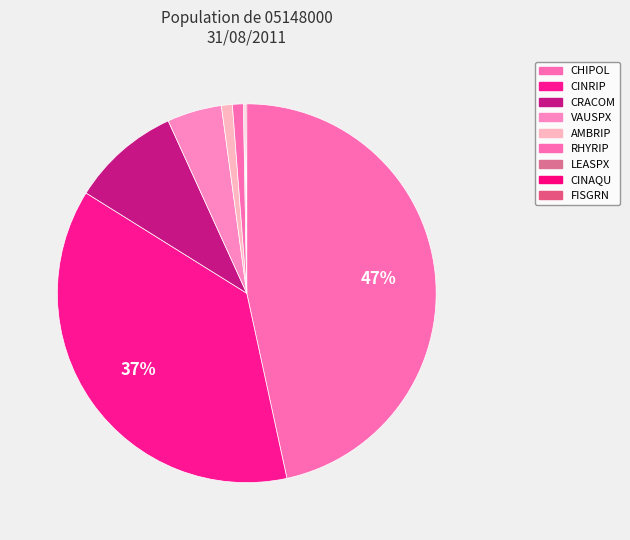

True or false: AMBRIP accounts for 10% of the total.

False